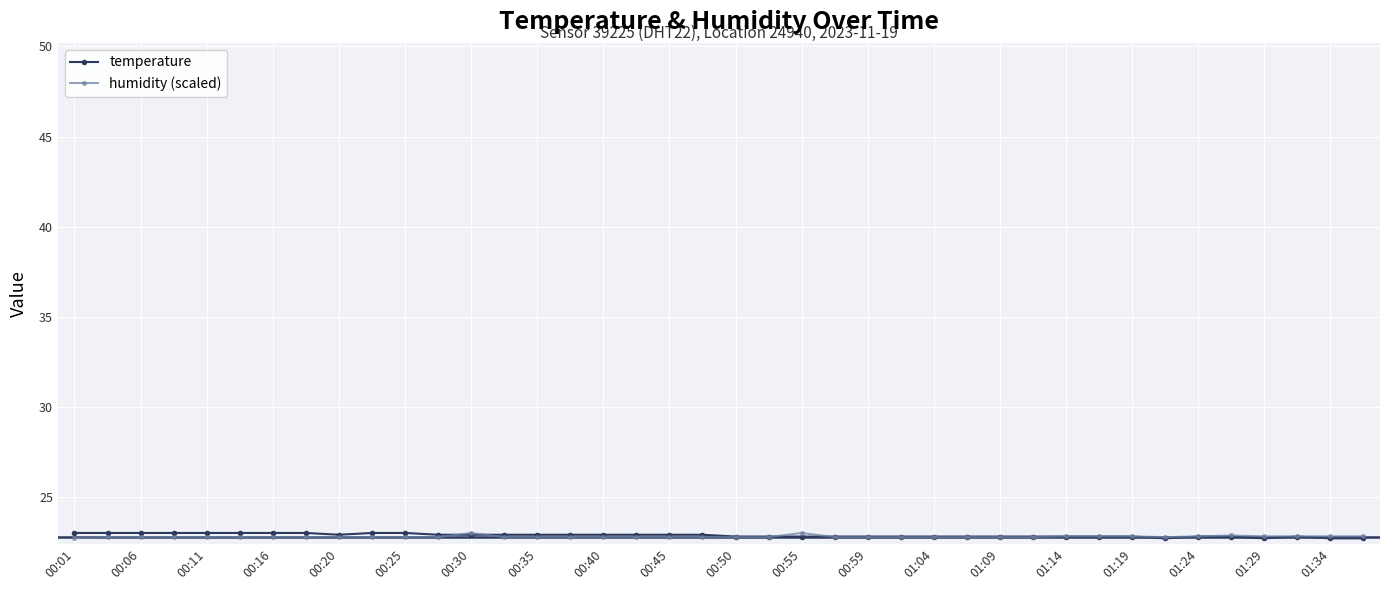

What is the value of the humidity (scaled) point at the 24th from the left?

22.8